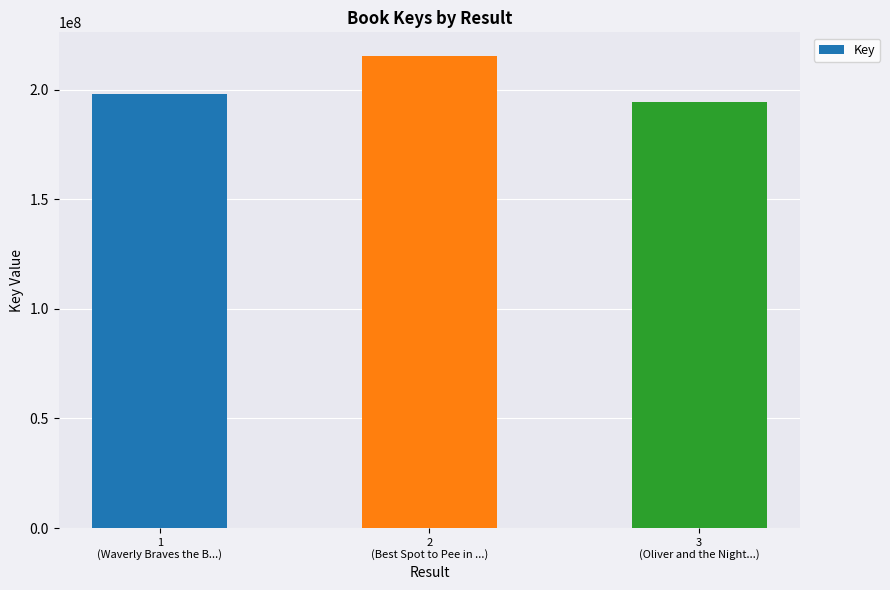

Read the value at 2
(Best Spot to Pee in ...), to the nearest 10.

215396040